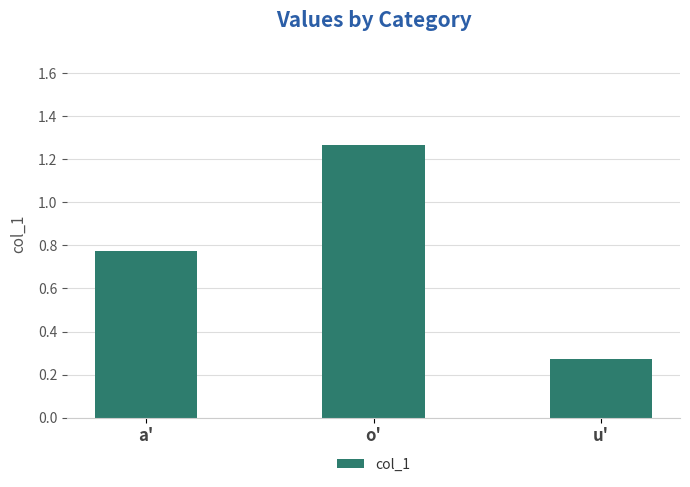

Which category has the lowest value across all series?

u'